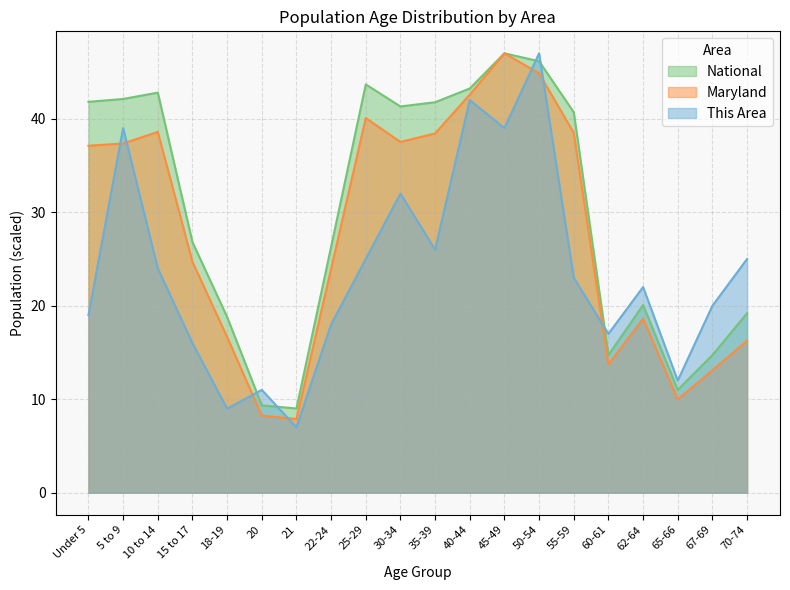

What is the sum of all Maryland values?

555.2